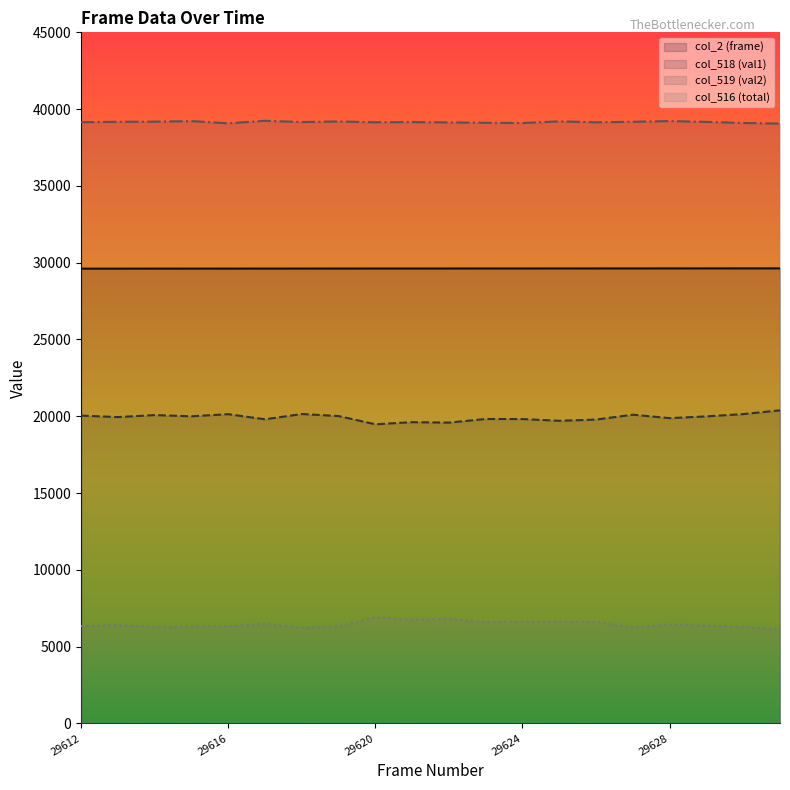

How many lines are shown in the chart?

4